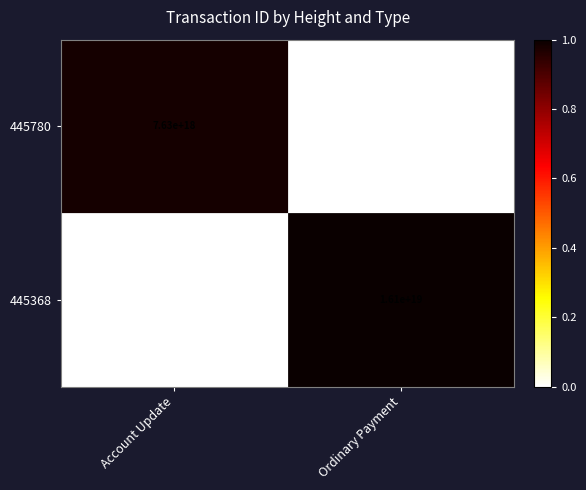

Between Account Update and Ordinary Payment, which series saw the biggest shift?

445368